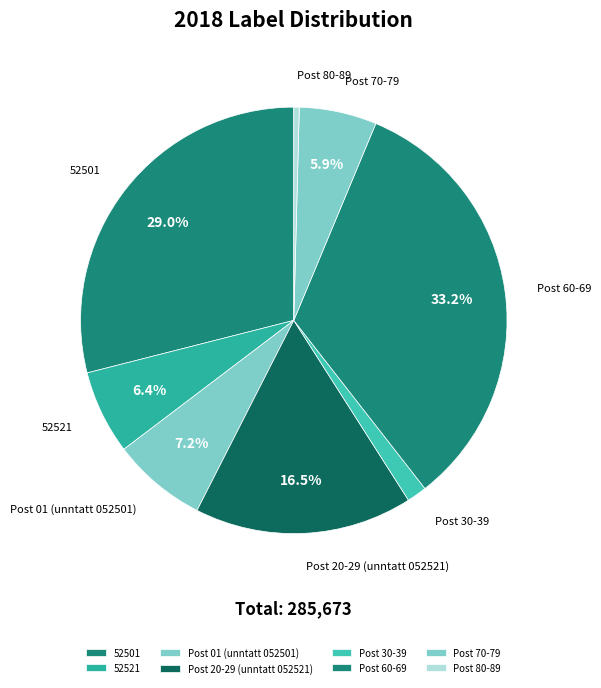

Approximately how many times larger is the value at Post 30-39 compared to 52521?

0.2